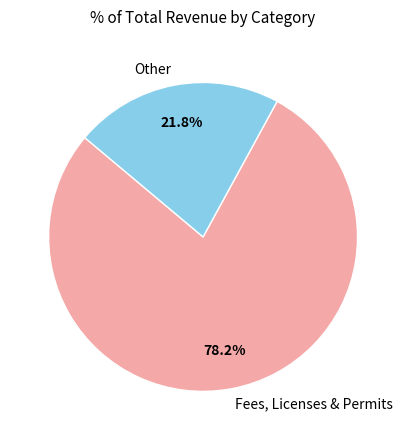

Which slice is the smallest?

Other